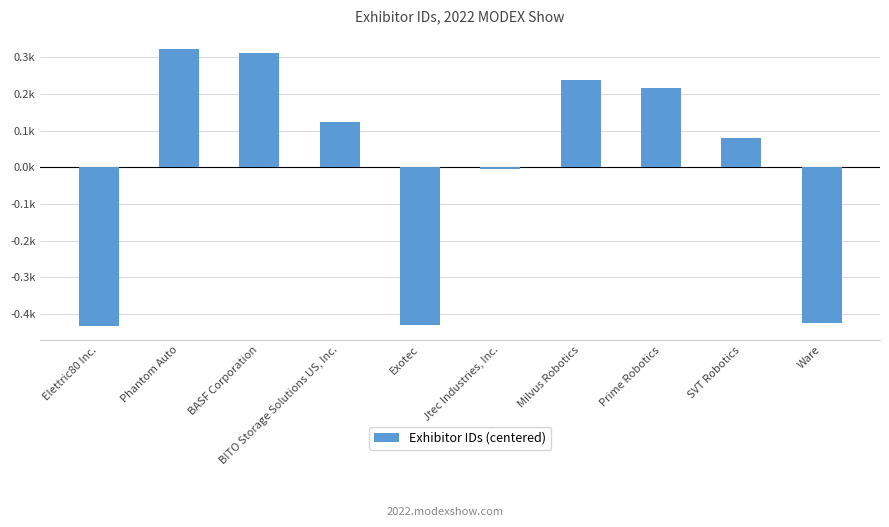

What is the change in value from Elettric80 Inc. to Milvus Robotics?

+672